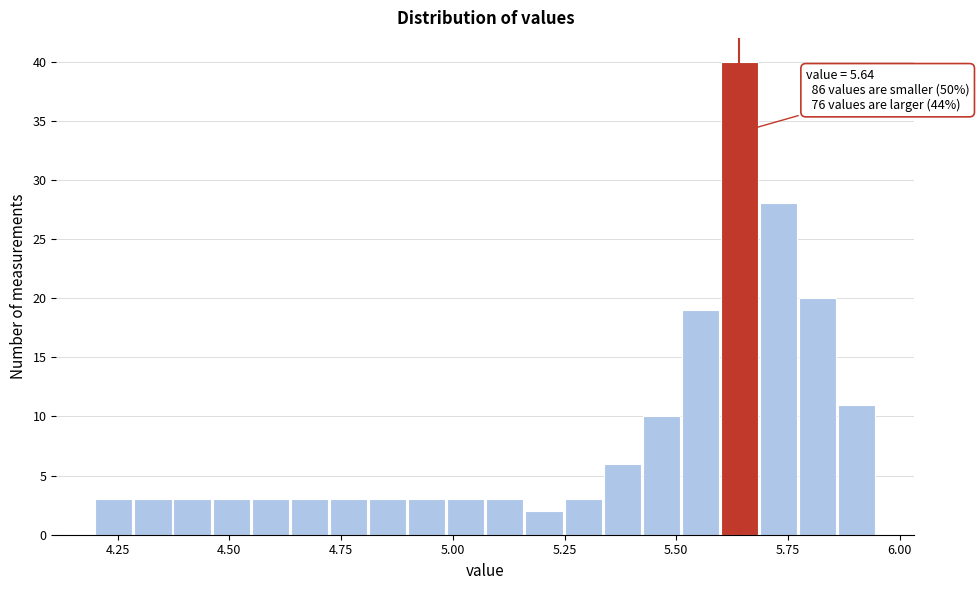

Read against the x-axis, roughly where is the centre of the tallest bar?

5.65